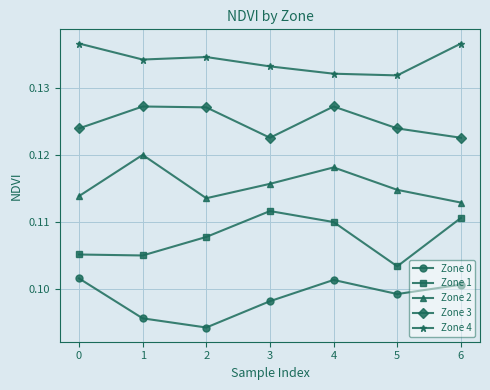

What are all the series names shown in the legend?

Zone 0, Zone 1, Zone 2, Zone 3, Zone 4